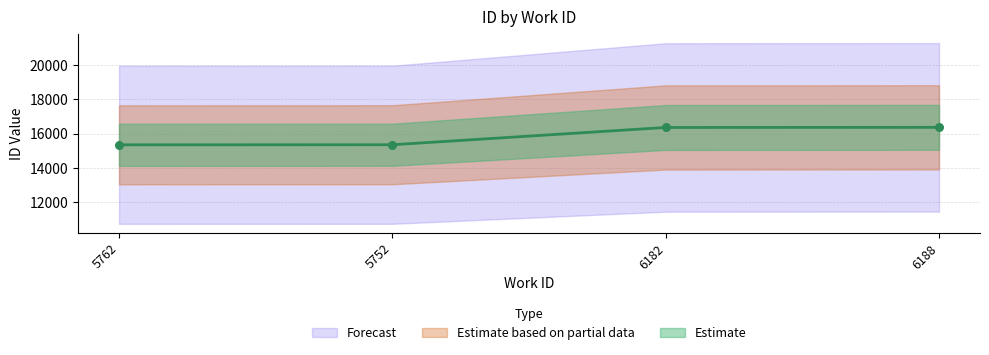

Approximately how many times larger is the value at 5762 compared to 6182?

0.9